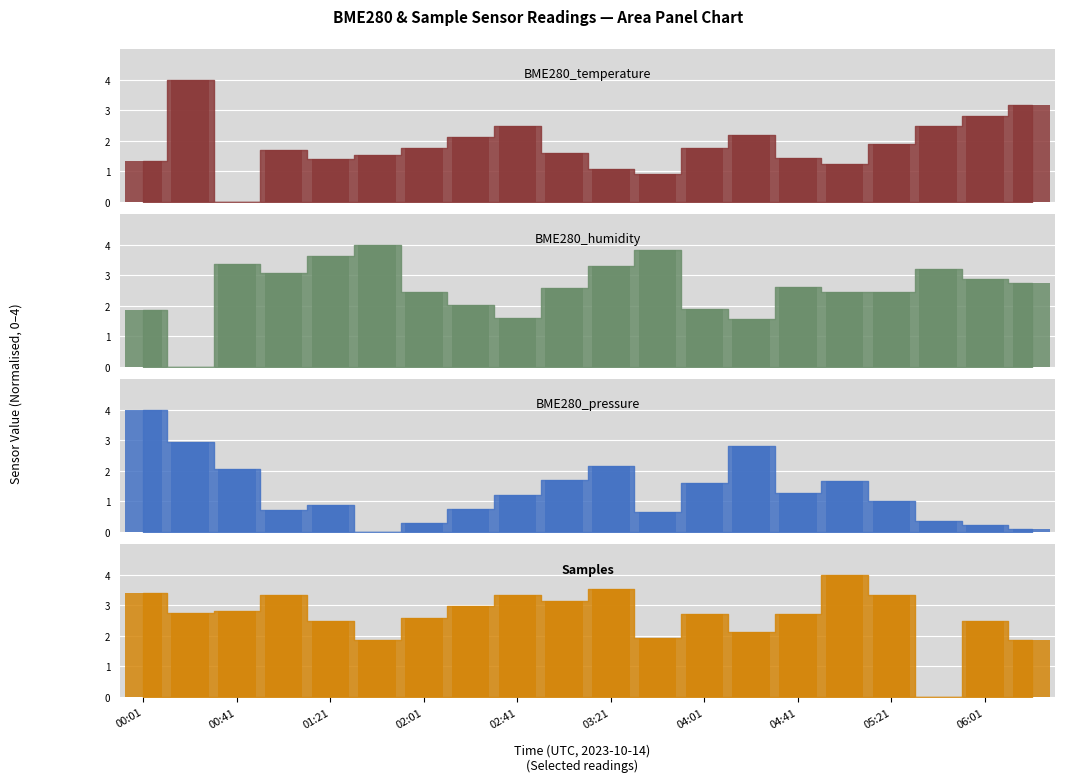

At which category does the chart reach its minimum across all series?

00:41